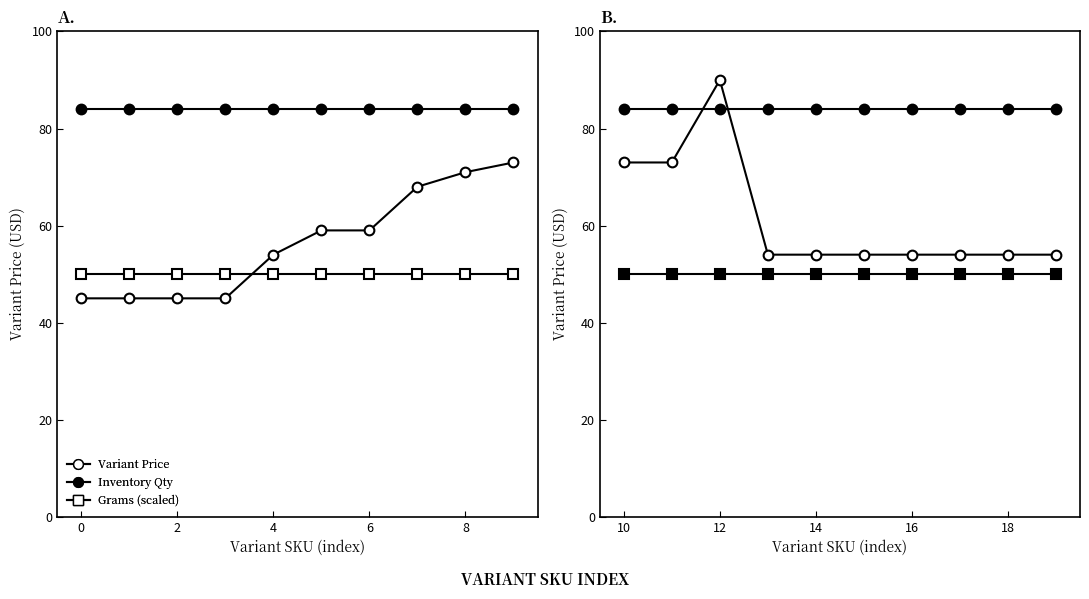

List the series in order of their overall mean, highest first.

Inventory Qty (scaled), Variant Price, Variant Grams (scaled)